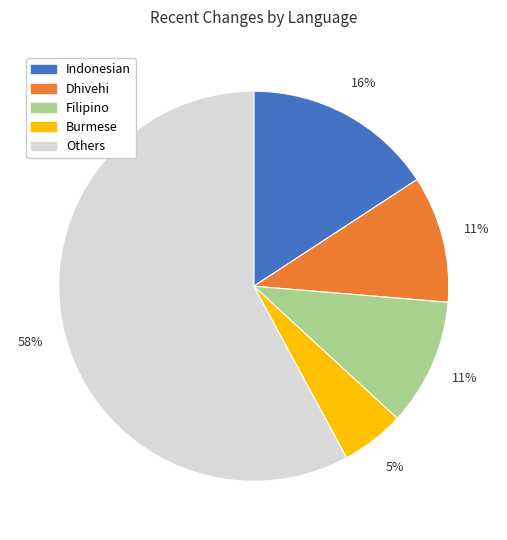

Is there a majority slice in this chart?

Yes